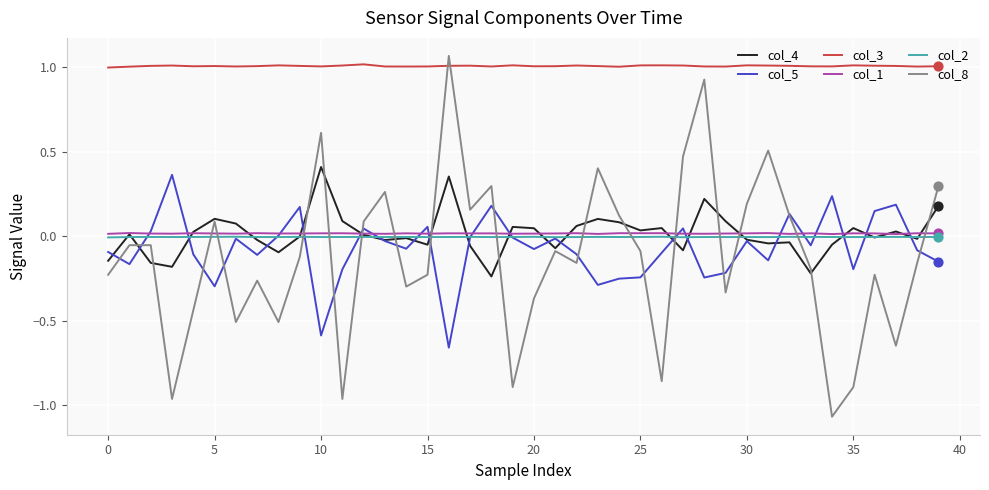

Which series has the largest total across all categories?

col_3